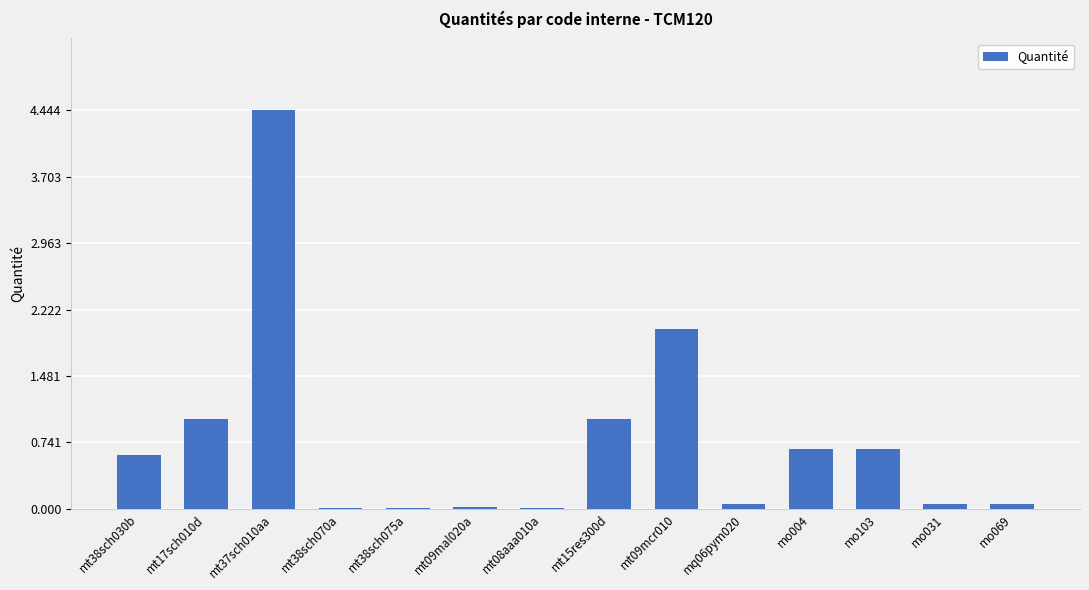

What is the sum of all values?

10.6